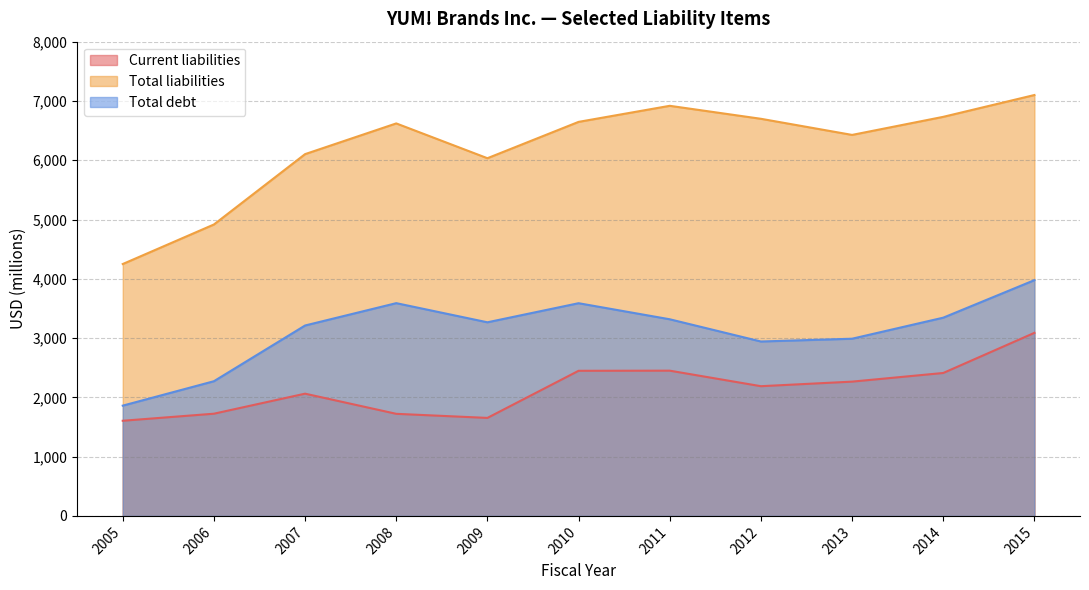

Which series has the largest range (max minus min)?

Total liabilities